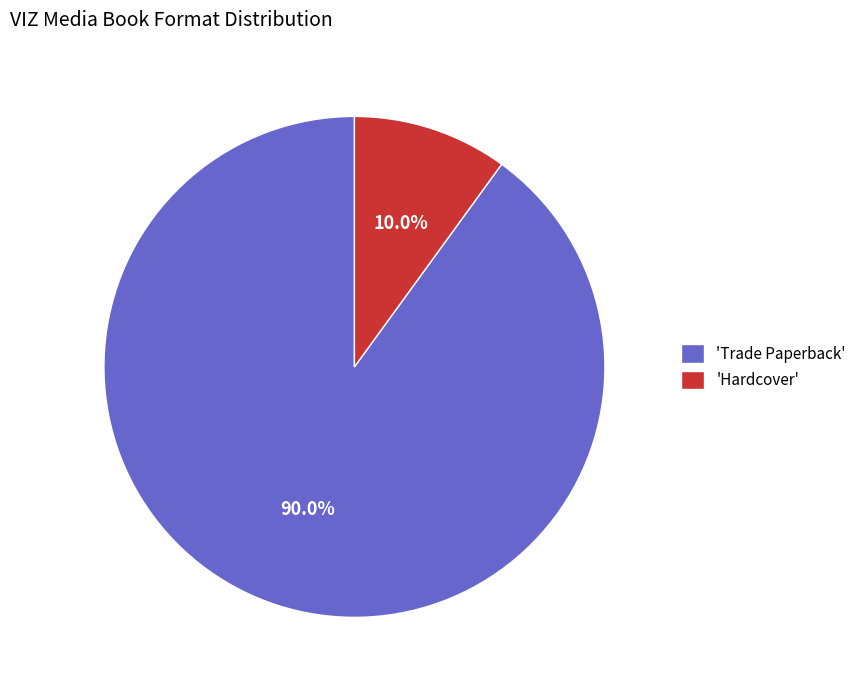

Which category accounts for the majority?

'Trade Paperback'